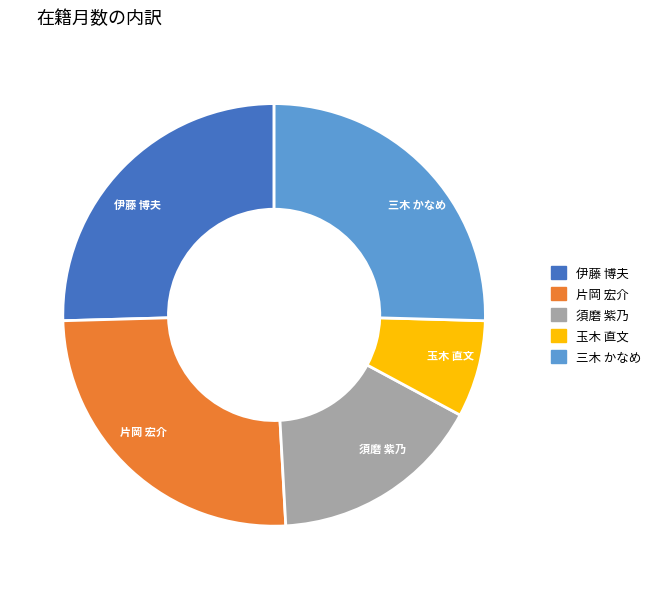

Is there a majority slice in this chart?

No